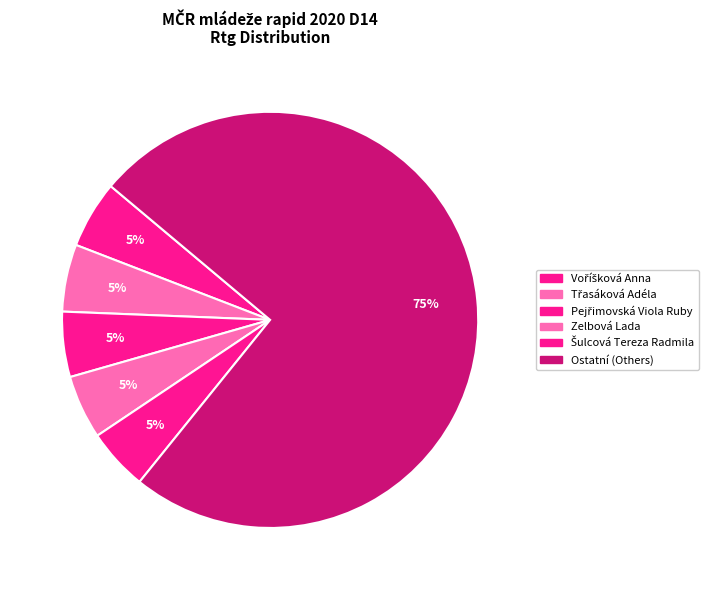

Count the number of slices in the pie.

6